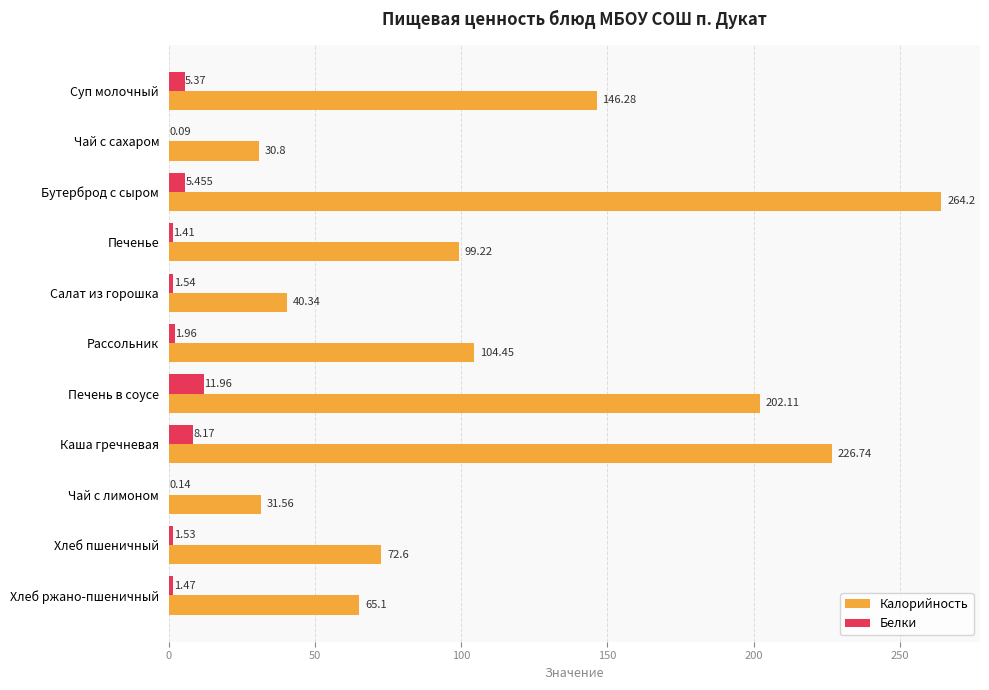

Which series has the largest total across all categories?

Калорийность